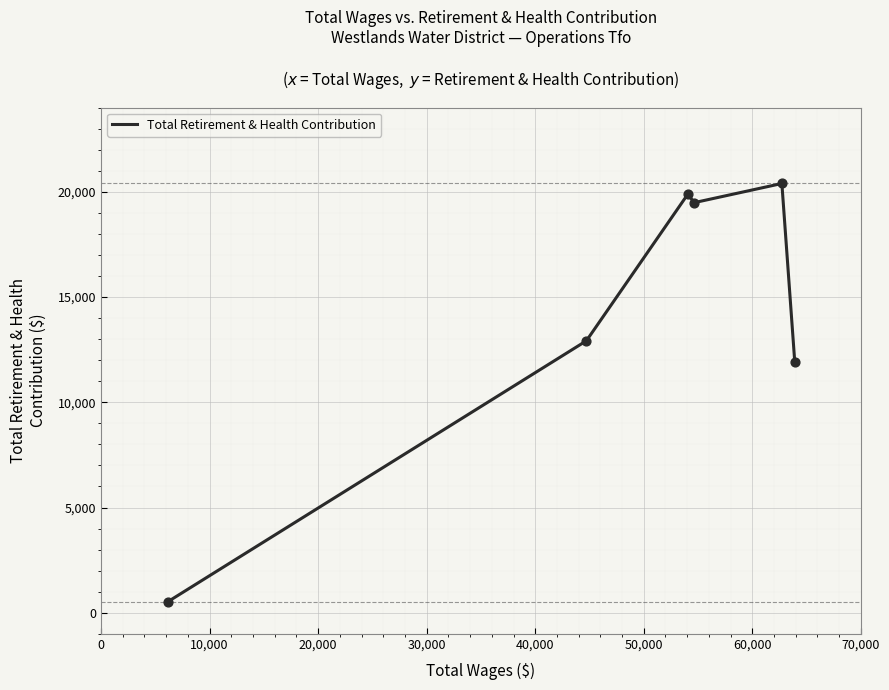

What is the maximum value shown in the chart?

20395